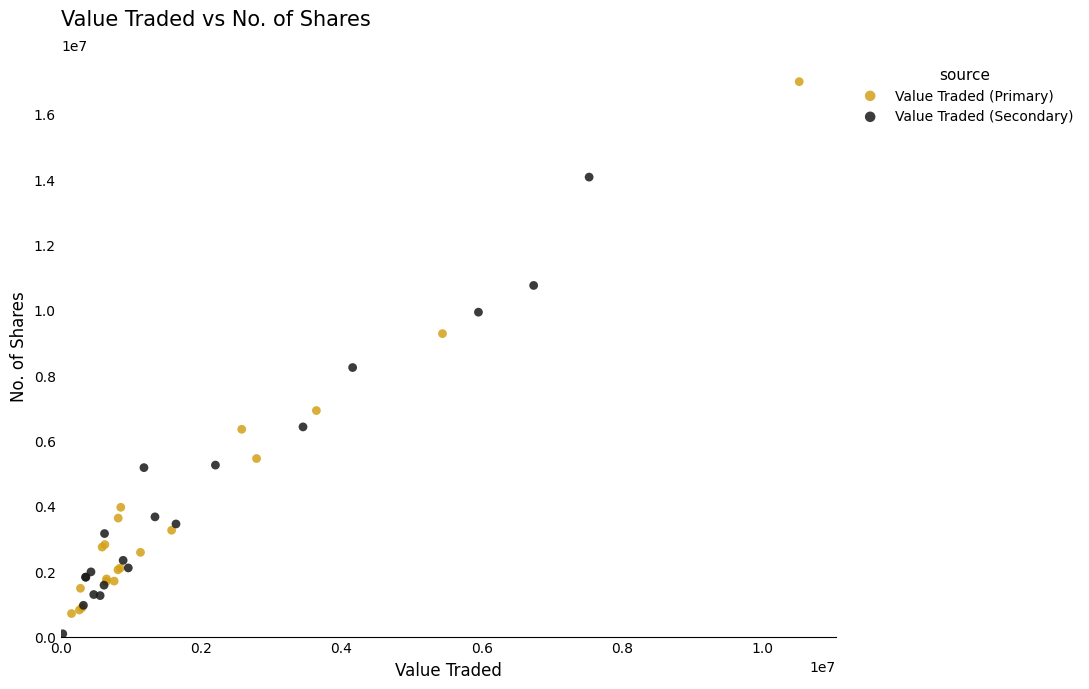

Which series has the largest Y range (max minus min)?

Value Traded (Primary)